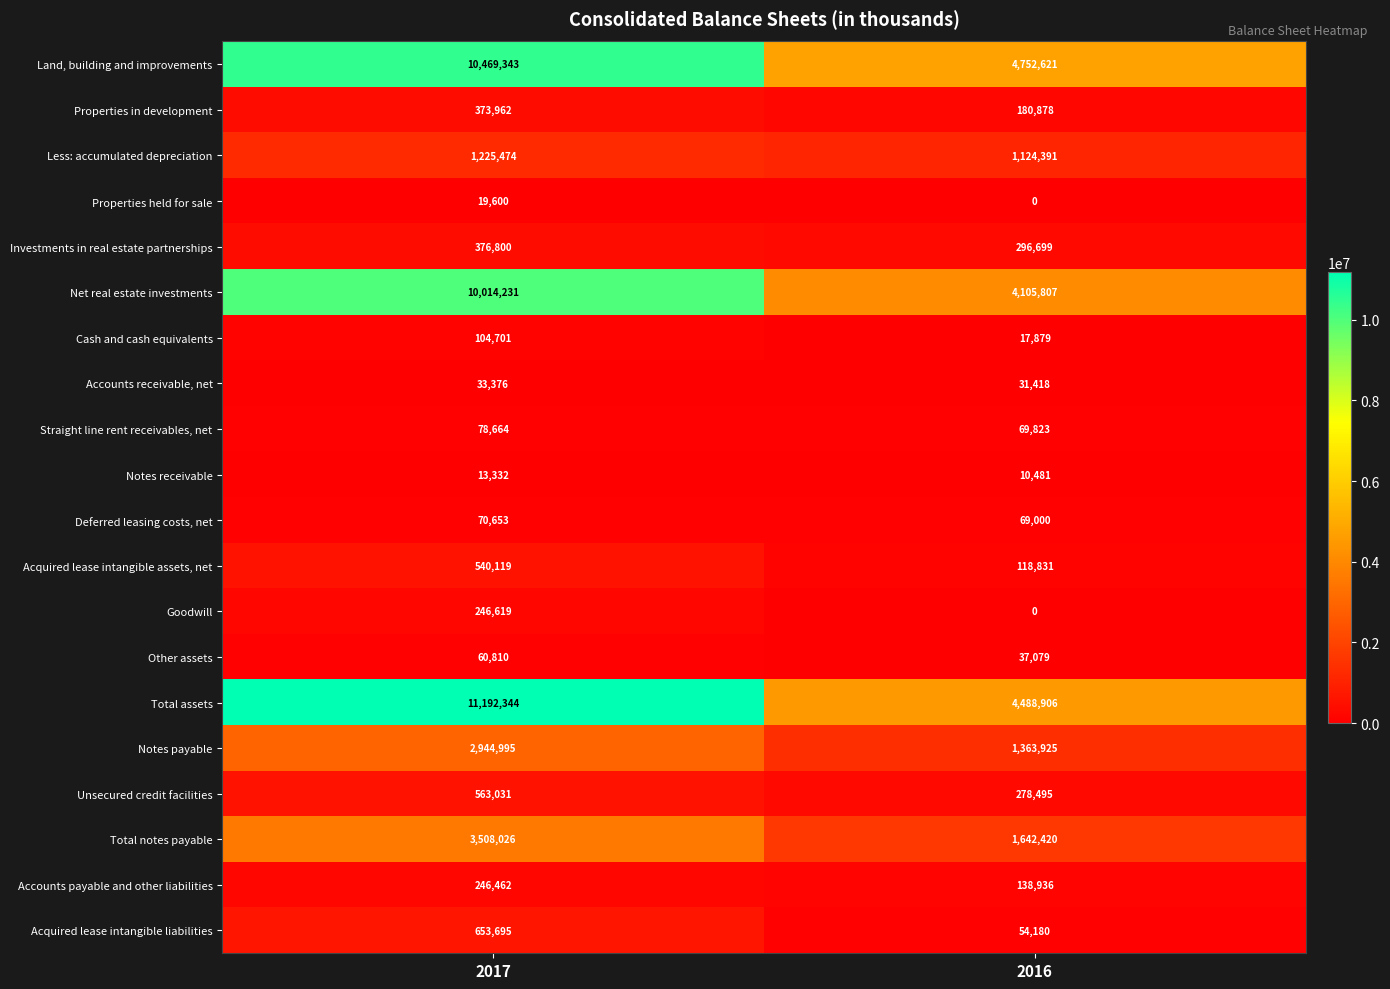

Rank the series at 2017 from highest to lowest value.

Total assets, Land, building and improvements, Net real estate investments, Total notes payable, Notes payable, Less: accumulated depreciation, Acquired lease intangible liabilities, Unsecured credit facilities, Acquired lease intangible assets, net, Investments in real estate partnerships, Properties in development, Goodwill, Accounts payable and other liabilities, Cash and cash equivalents, Straight line rent receivables, net, Deferred leasing costs, net, Other assets, Accounts receivable, net, Properties held for sale, Notes receivable